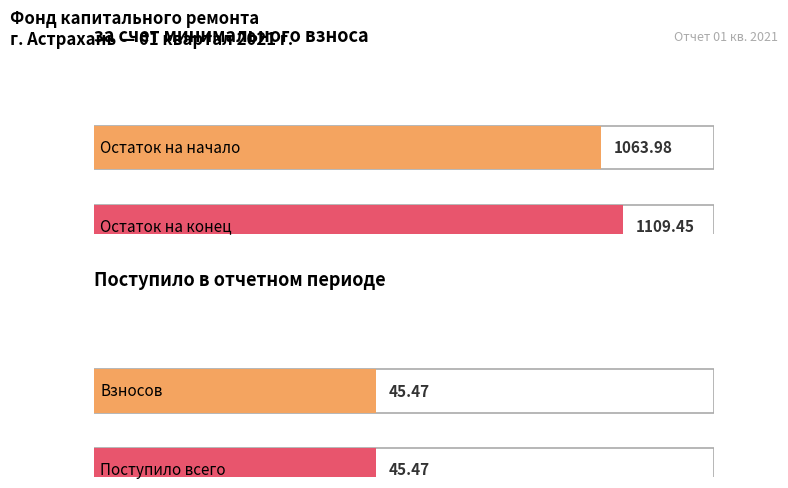

What position from the right is Взносов?

4